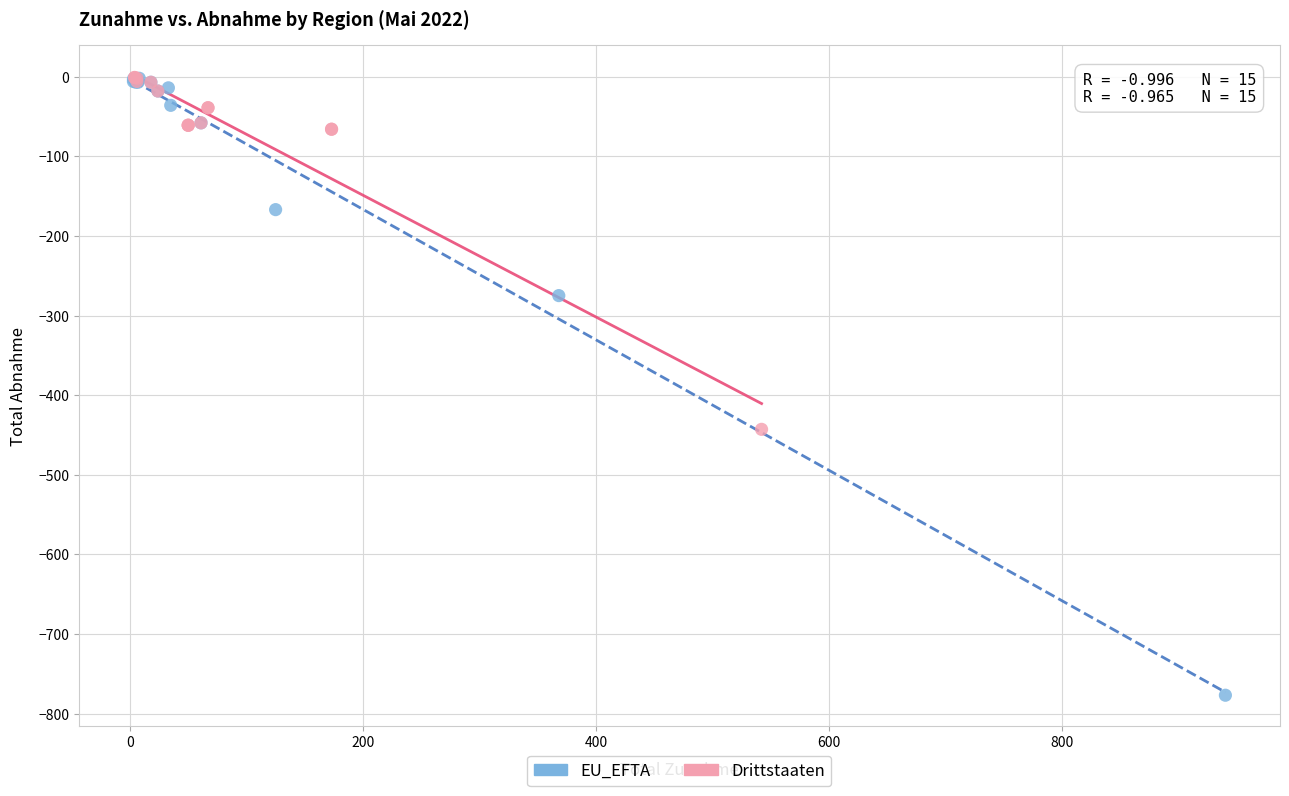

Which series has the largest Y range (max minus min)?

EU_EFTA